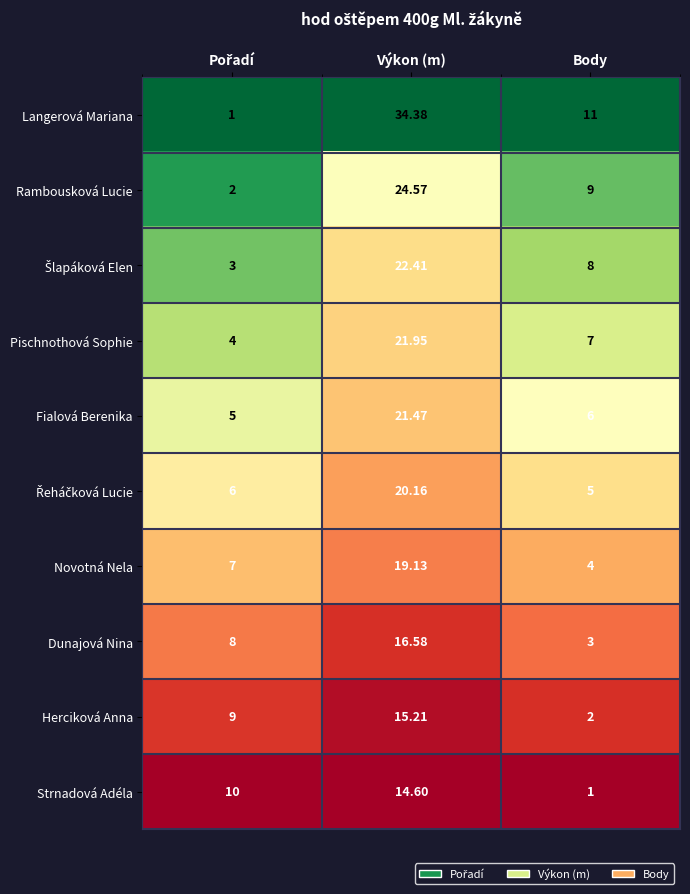

At which label does Rambousková Lucie first exceed 9?

Výkon (m)